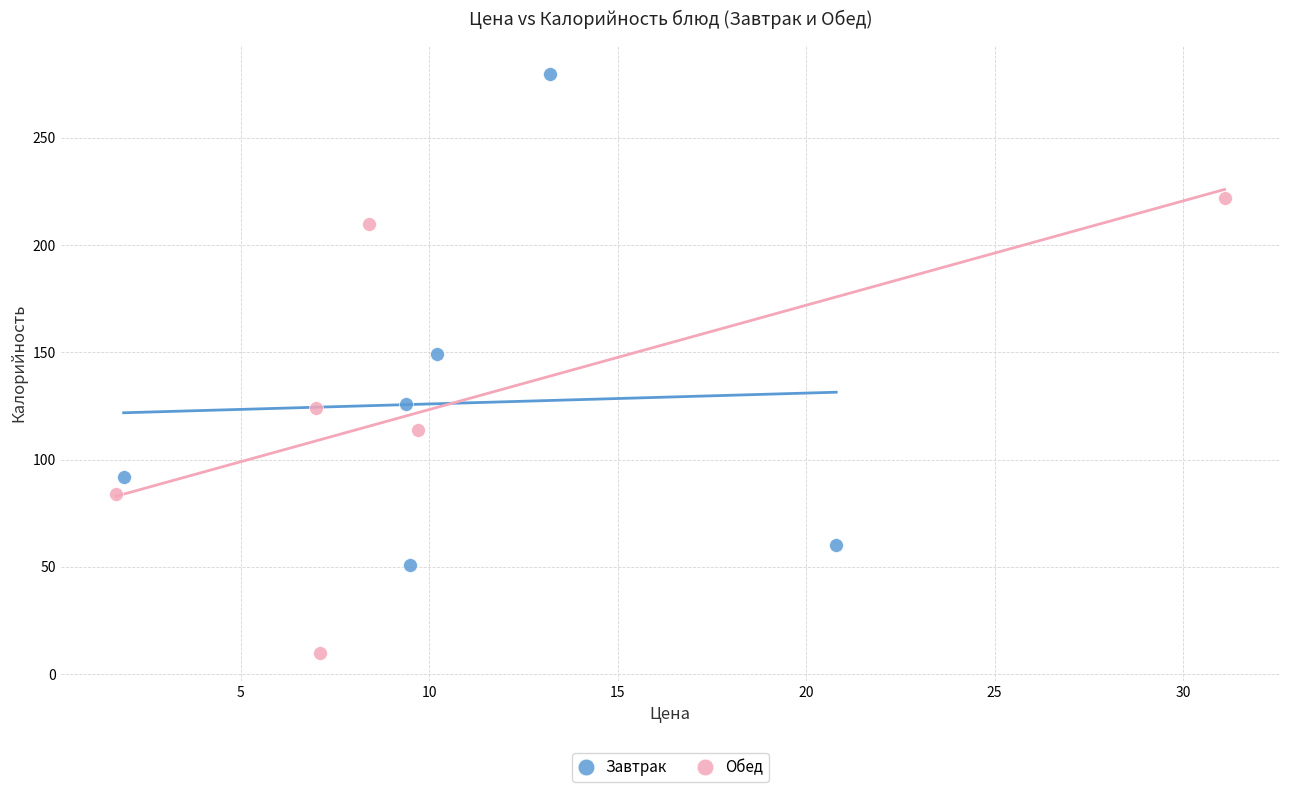

What are all the series names shown in the legend?

Завтрак, Обед